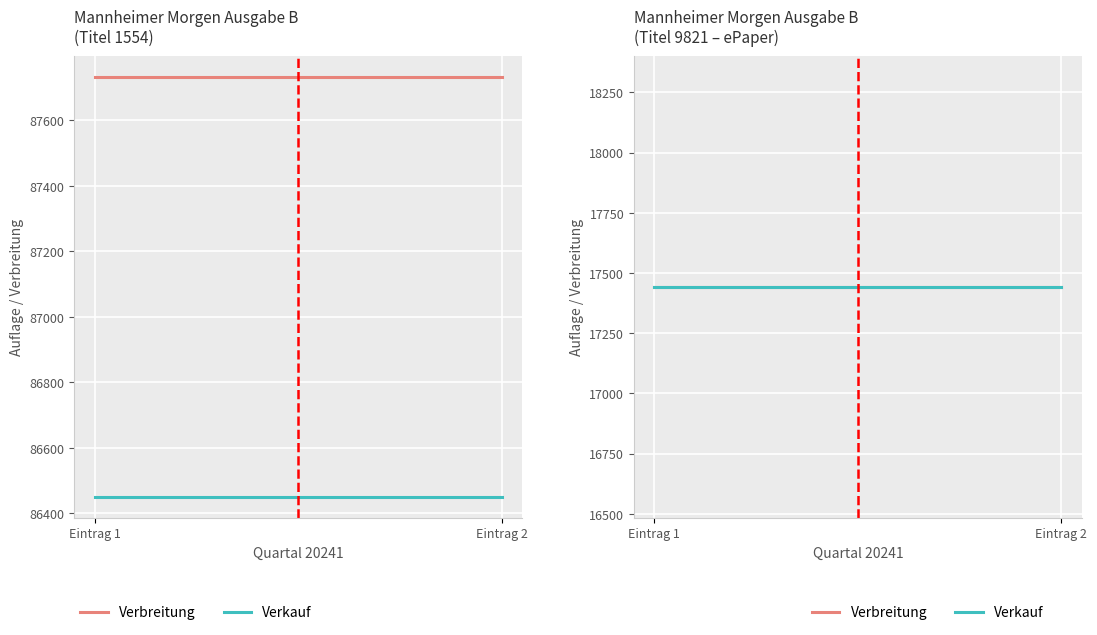

Which series has the largest range (max minus min)?

Verbreitung